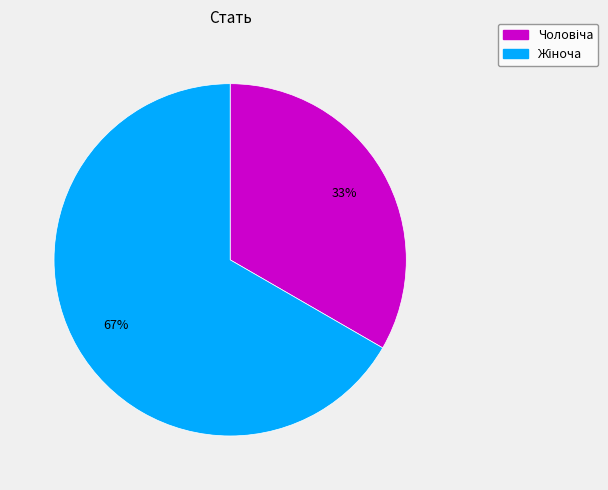

To the nearest percent, what is the average slice percentage?

50%